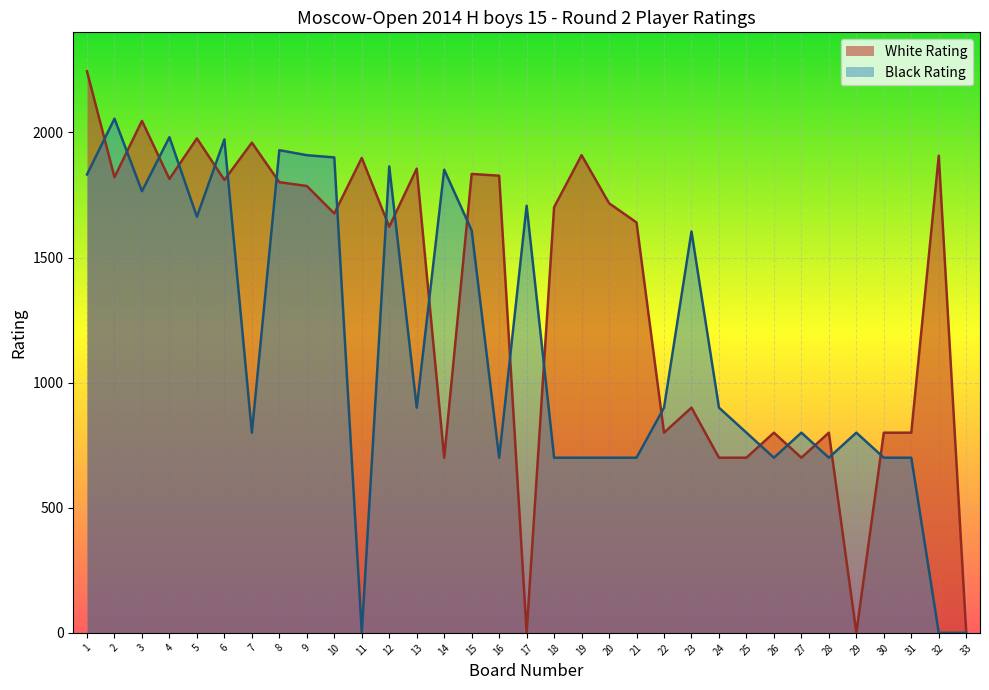

What is the sum of all Black Rating values?

37840